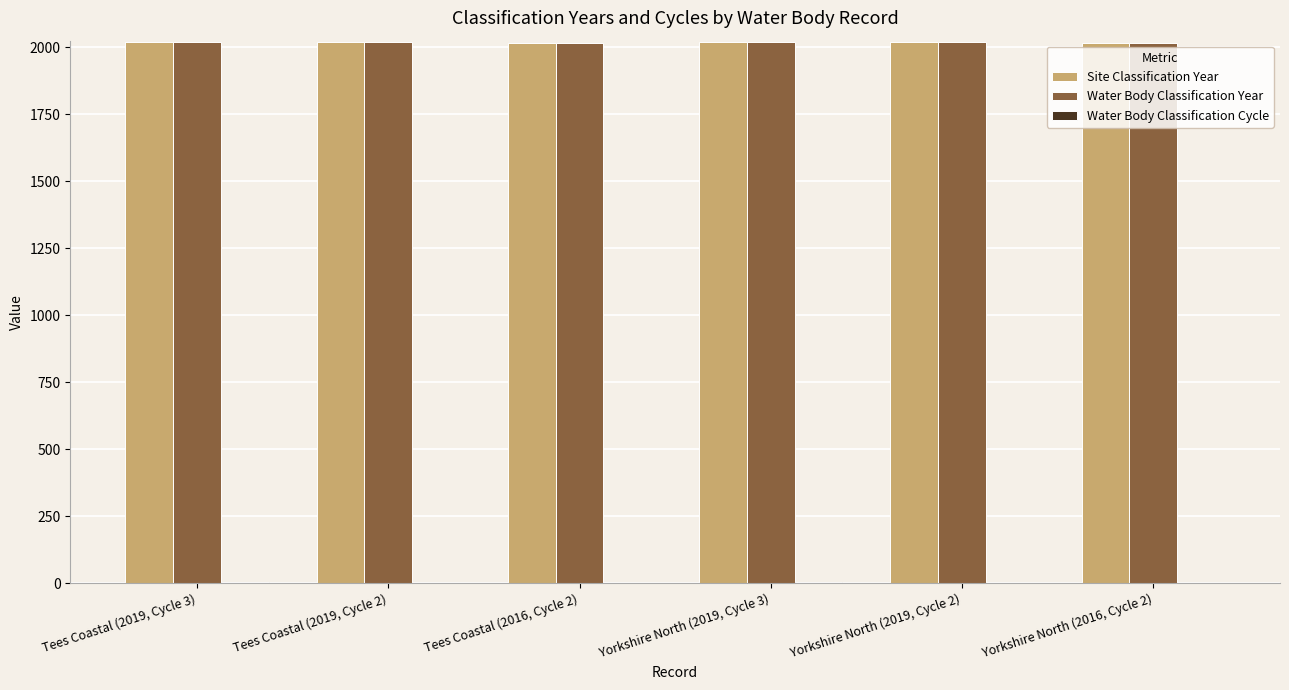

The value of Site Classification Year at Yorkshire North (2019, Cycle 2) is 2019. True or false?

True